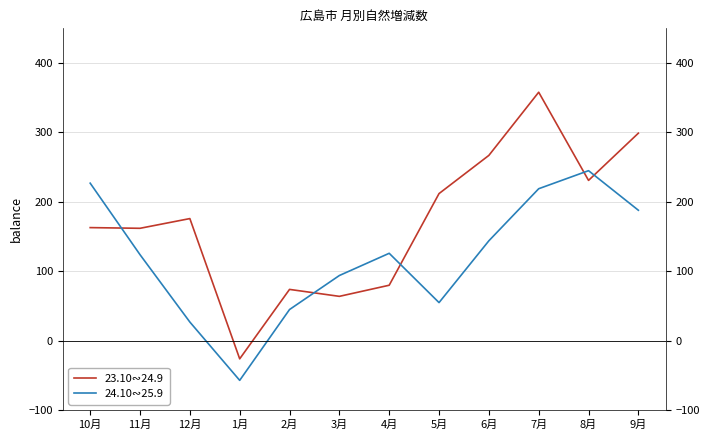

Reading left to right, transcribe all the data shown in this chart.

23.10∾24.9: 10月=163	11月=162	12月=176	1月=-26	2月=74	3月=64	4月=80	5月=212	6月=267	7月=358	8月=231	9月=299
24.10∾25.9: 10月=227	11月=124	12月=27	1月=-57	2月=45	3月=94	4月=126	5月=55	6月=144	7月=219	8月=245	9月=188